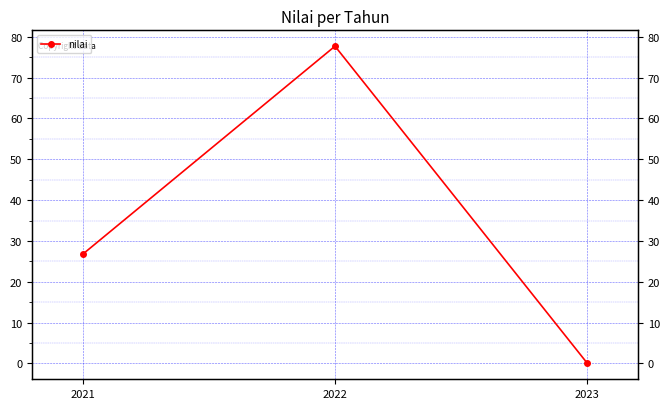

Reading right to left, transcribe all the data shown in this chart.

2023=0.0	2022=77.7	2021=26.7